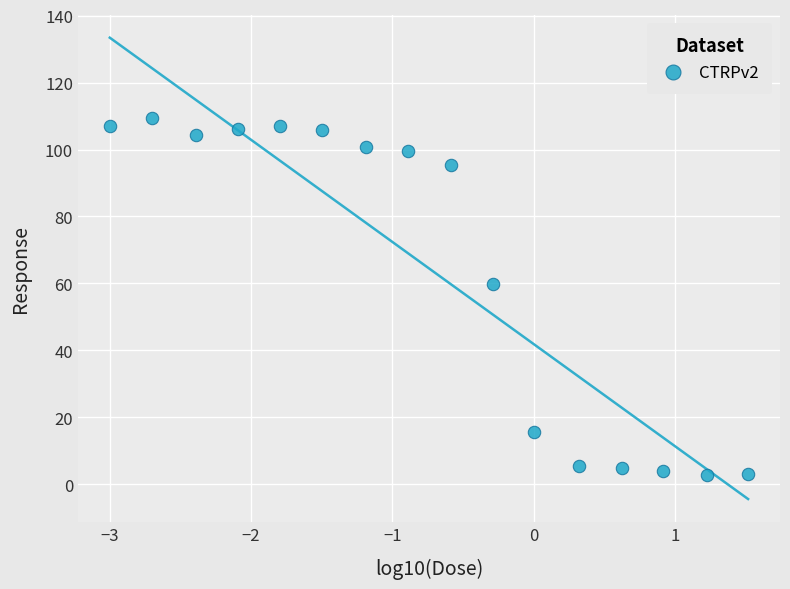

What Y value in the scatter plot is closest to 55?

59.8